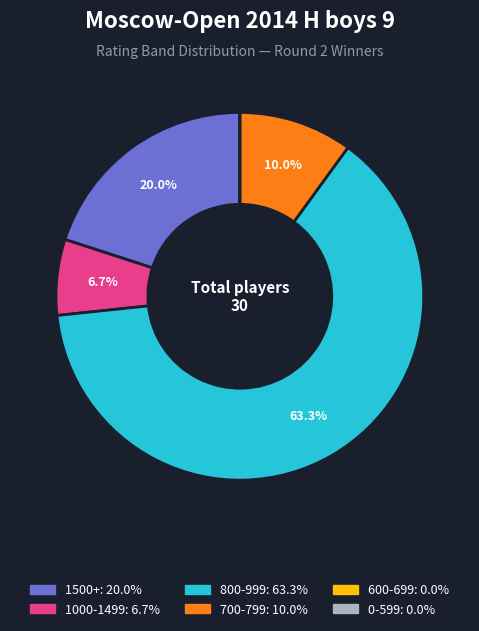

Is there a majority slice in this chart?

Yes